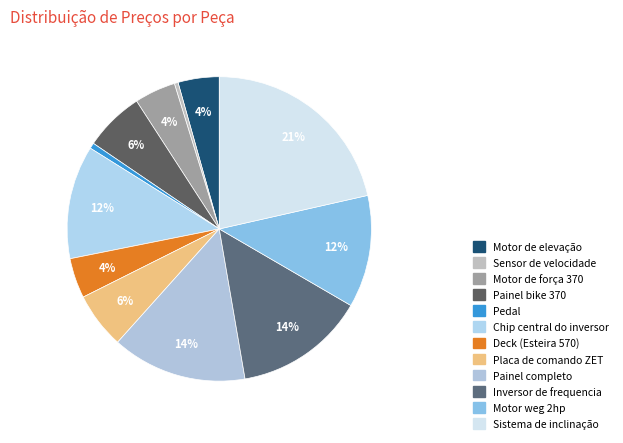

Is there a majority slice in this chart?

No